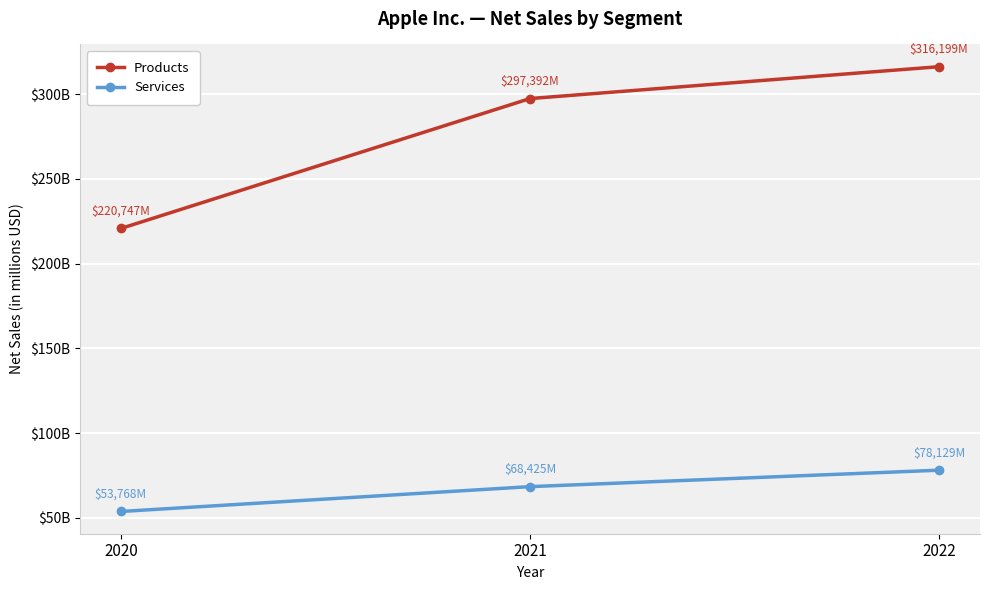

What are all the series names shown in the legend?

Products, Services